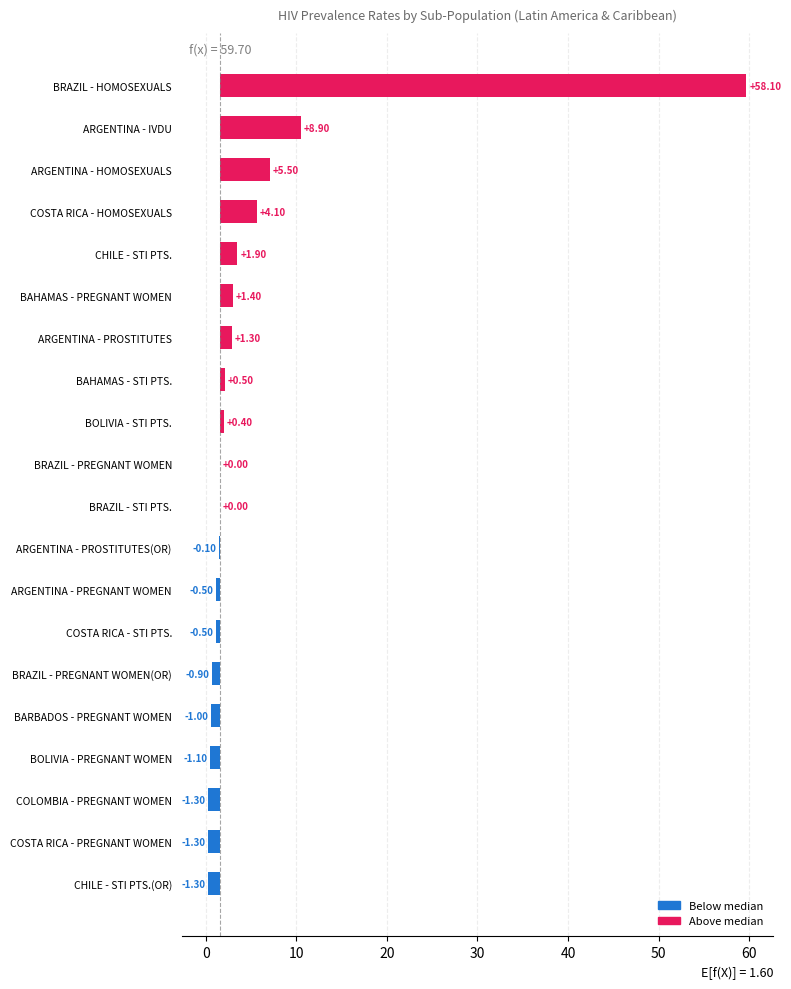

How many bars are there in total?

20